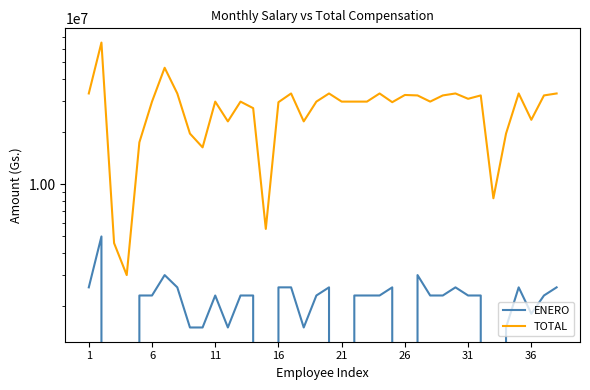

How many lines are shown in the chart?

2